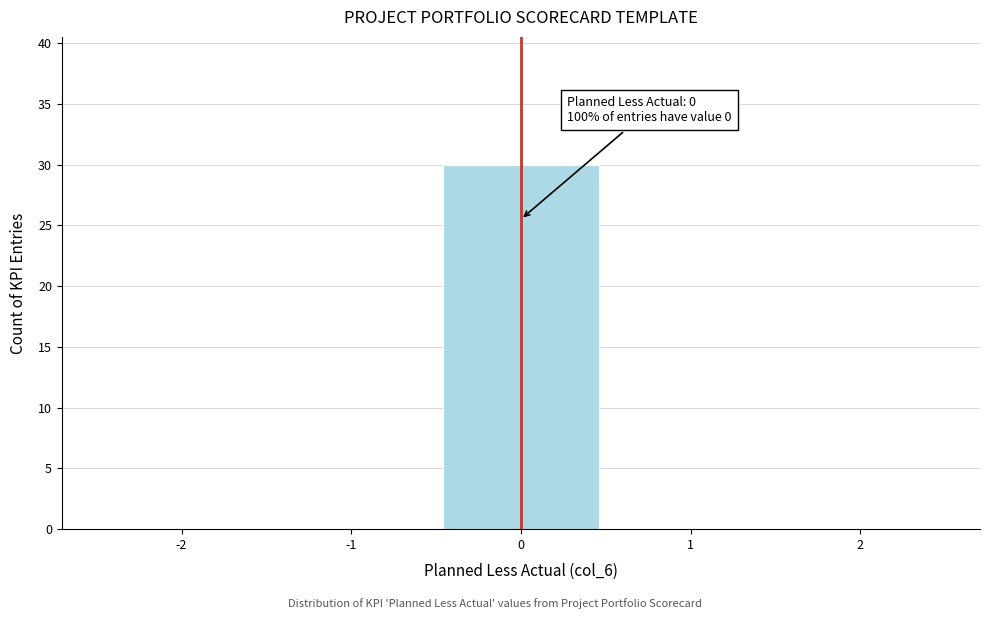

Which range on the x-axis has the tallest bar?

-0.5 to 0.5